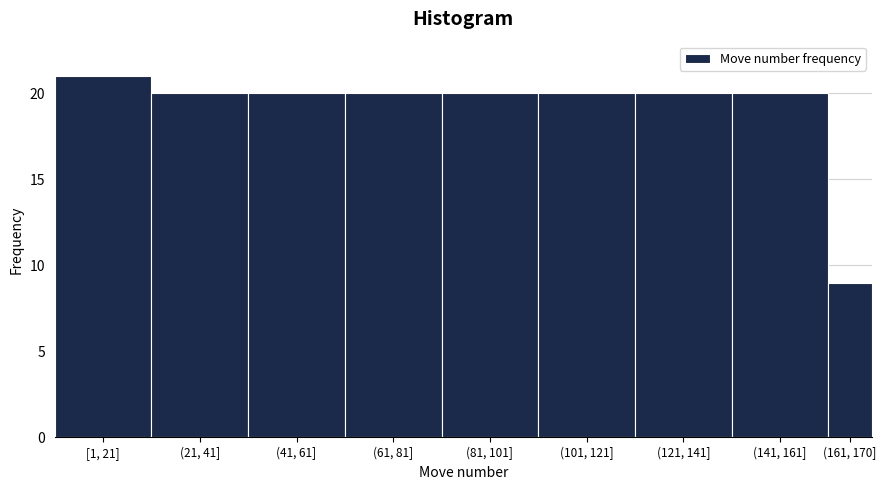

Reading left to right, extract all data points from this chart.

21	20	20	20	20	20	20	20	9